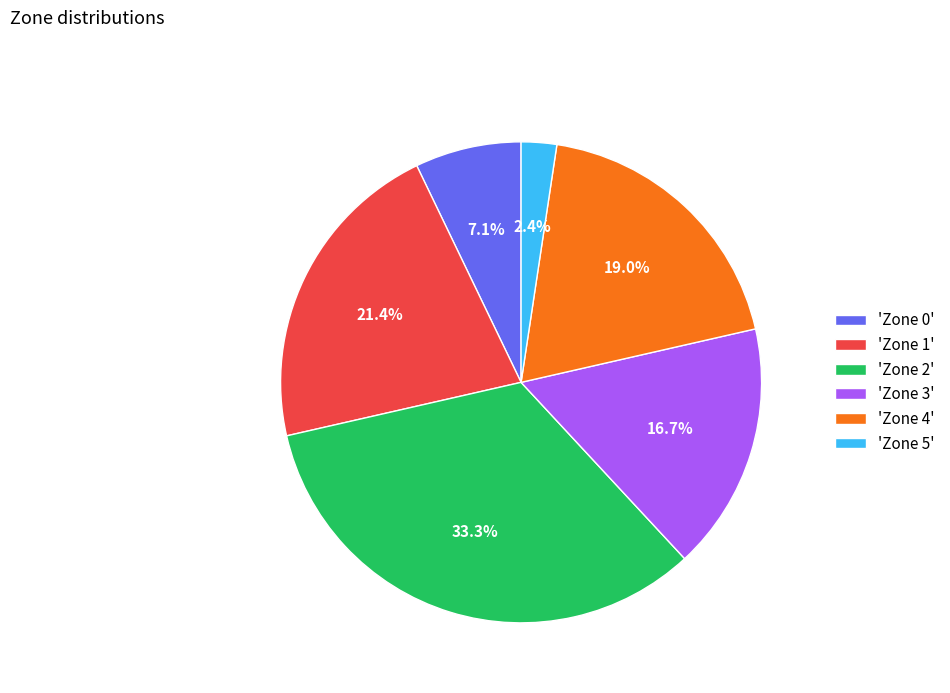

Rank the categories by value from highest to lowest.

'Zone 2', 'Zone 1', 'Zone 4', 'Zone 3', 'Zone 0', 'Zone 5'